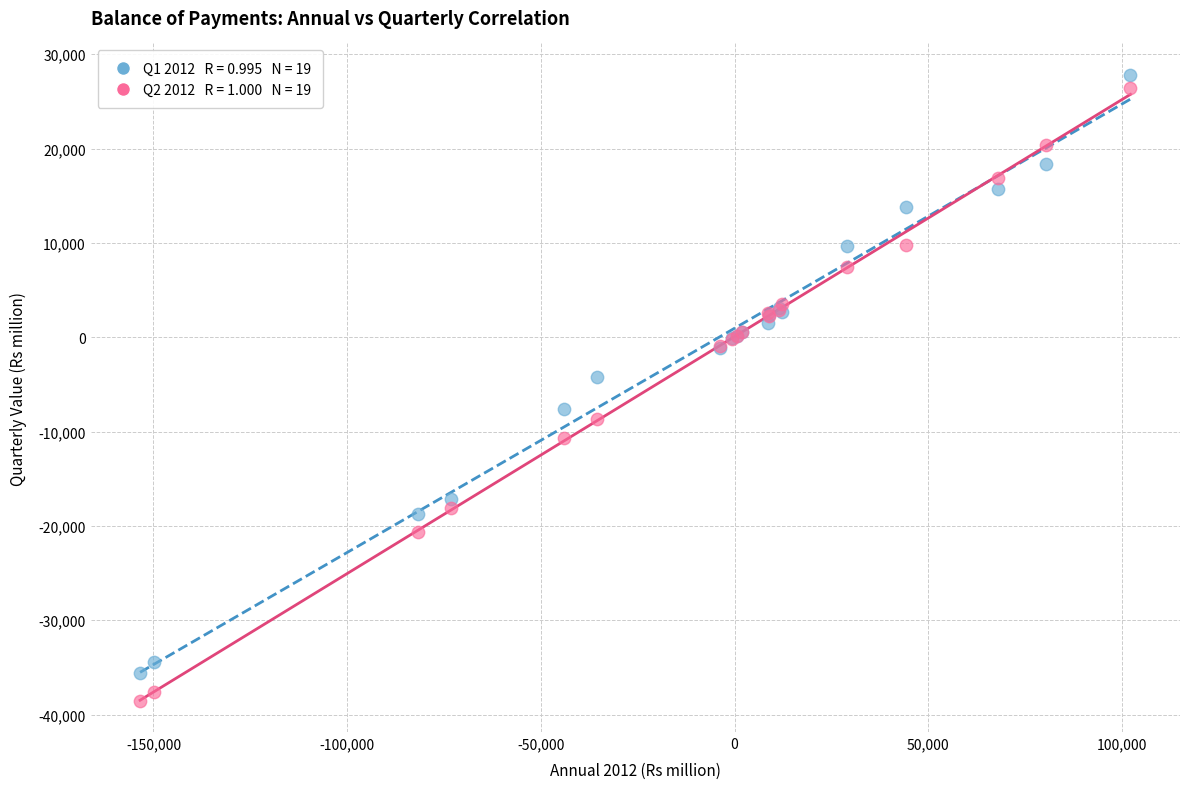

Across all series, what Y value is closest to -5349?

-4223.0